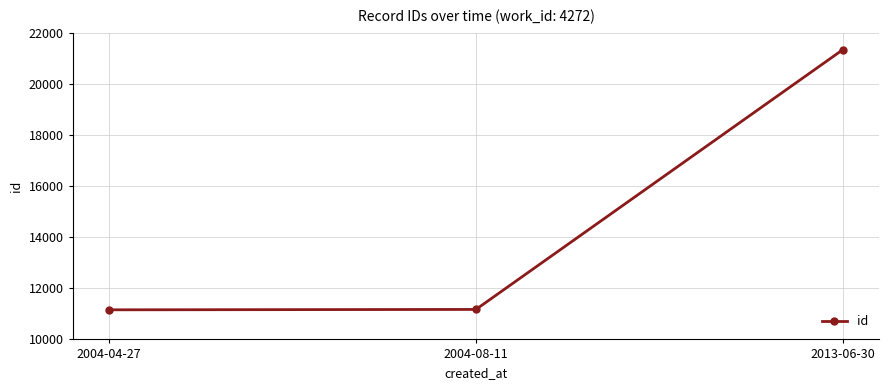

Count the number of categories in the chart.

3